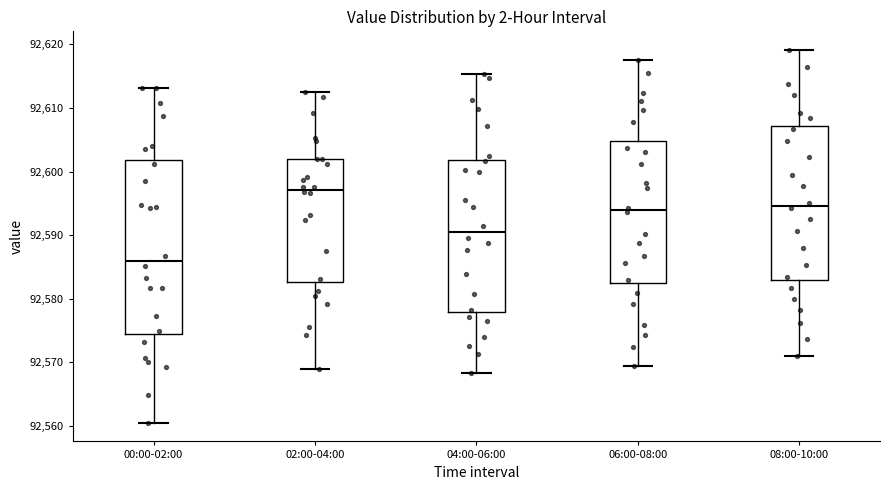

Reading left to right, read every box against the y-axis: the position of its median line, the range the box covers, and the ends of its whiskers. The values are not printed on the chart, so give them approximately, as read against the axis.

00:00-02:00: median 92586, box 92574 to 92602, whiskers 92561 to 92613
02:00-04:00: median 92597, box 92583 to 92602, whiskers 92569 to 92613
04:00-06:00: median 92591, box 92578 to 92602, whiskers 92568 to 92615
06:00-08:00: median 92594, box 92582 to 92605, whiskers 92569 to 92618
08:00-10:00: median 92595, box 92583 to 92607, whiskers 92571 to 92619